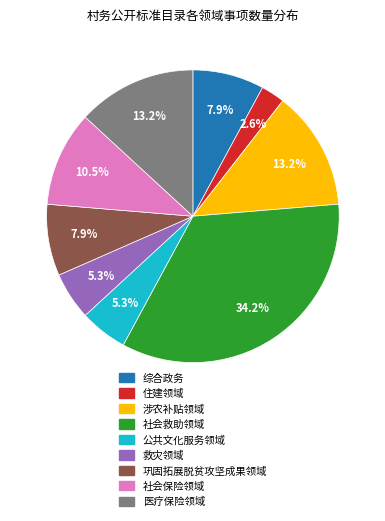

To the nearest percent, what is the combined percentage of 公共文化服务领域 and 救灾领域?

11%